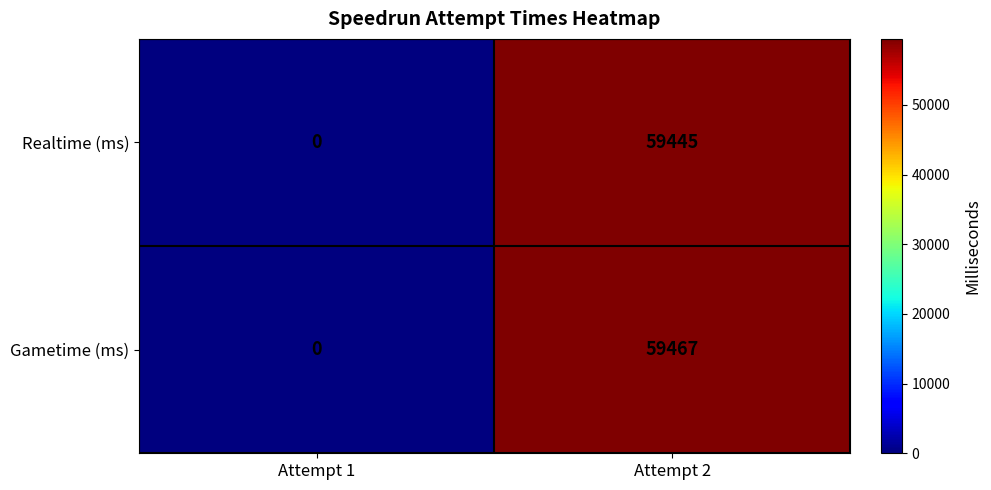

What is the sum of all Gametime (ms) values?

59467